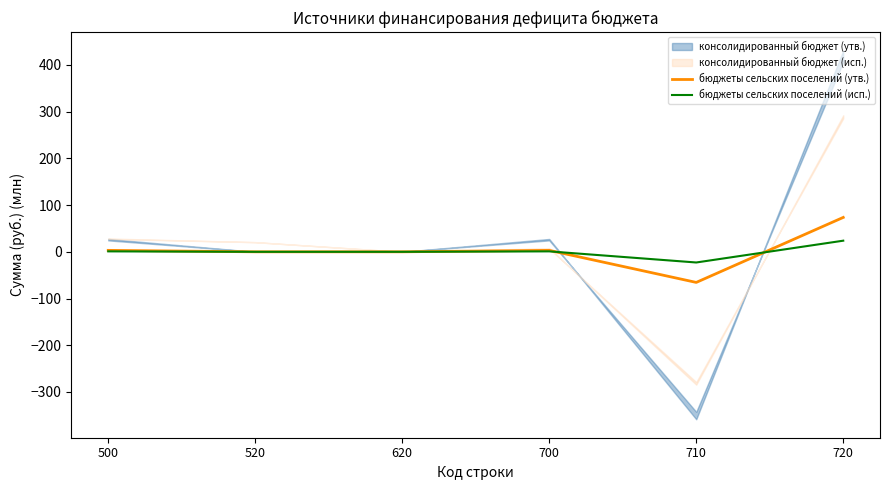

True or false: бюджеты сельских поселений (утв.) has a value of -65.5 at 710.

True